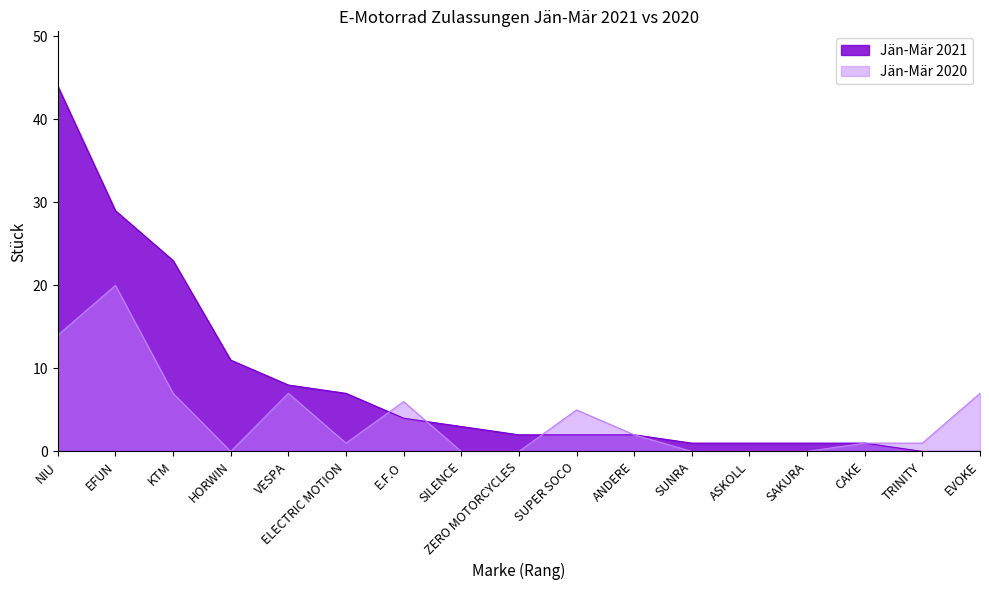

What is the label of the 2nd point from the right?

TRINITY